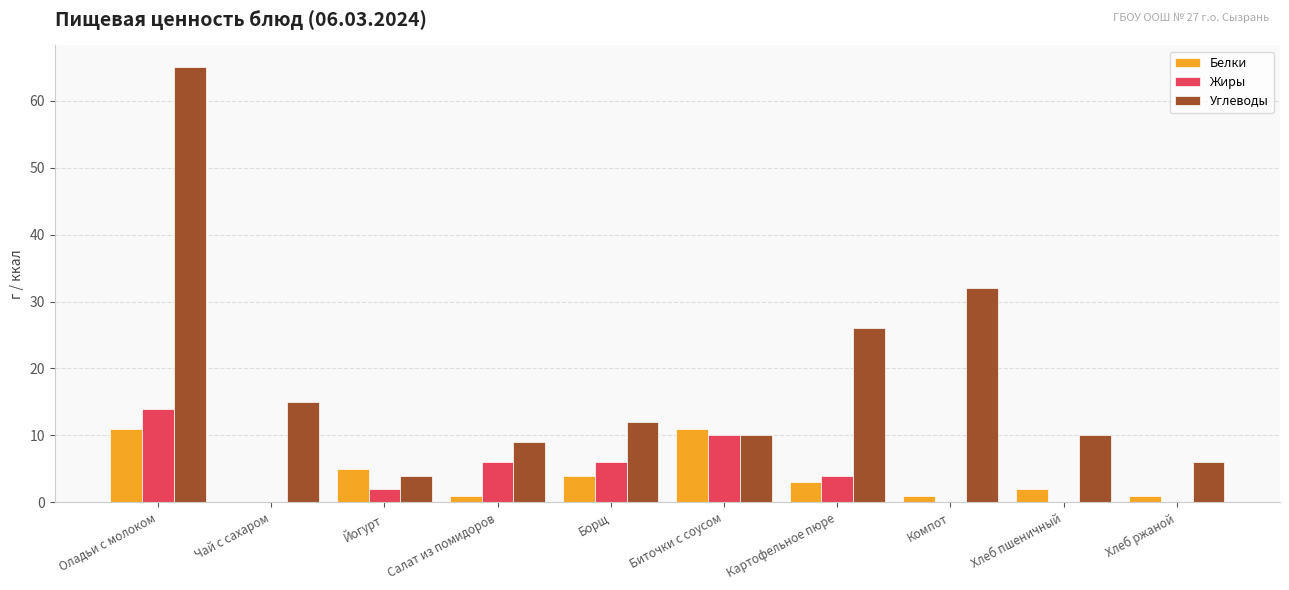

Reading left to right, list all the values displayed in this chart.

Белки: Оладьи с молоком=11	Чай с сахаром=0	Йогурт=5	Салат из помидоров=1	Борщ=4	Биточки с соусом=11	Картофельное пюре=3	Компот=1	Хлеб пшеничный=2	Хлеб ржаной=1
Жиры: Оладьи с молоком=14	Чай с сахаром=0	Йогурт=2	Салат из помидоров=6	Борщ=6	Биточки с соусом=10	Картофельное пюре=4	Компот=0	Хлеб пшеничный=0	Хлеб ржаной=0
Углеводы: Оладьи с молоком=65	Чай с сахаром=15	Йогурт=4	Салат из помидоров=9	Борщ=12	Биточки с соусом=10	Картофельное пюре=26	Компот=32	Хлеб пшеничный=10	Хлеб ржаной=6